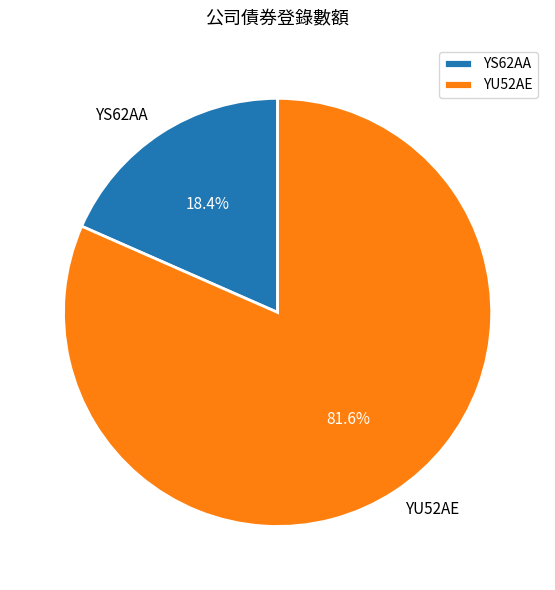

To the nearest percent, what is the combined percentage of YU52AE and YS62AA?

100%